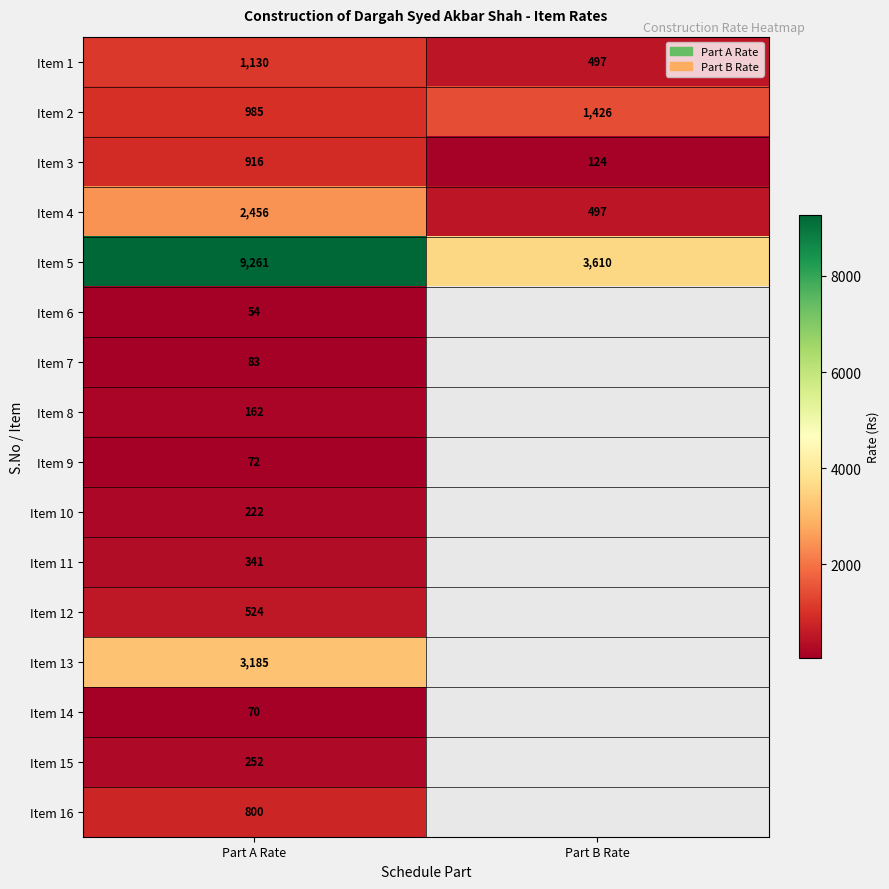

Rank the series at Part A Rate from lowest to highest value.

Item 6, Item 14, Item 9, Item 7, Item 8, Item 10, Item 15, Item 11, Item 12, Item 16, Item 3, Item 2, Item 1, Item 4, Item 13, Item 5